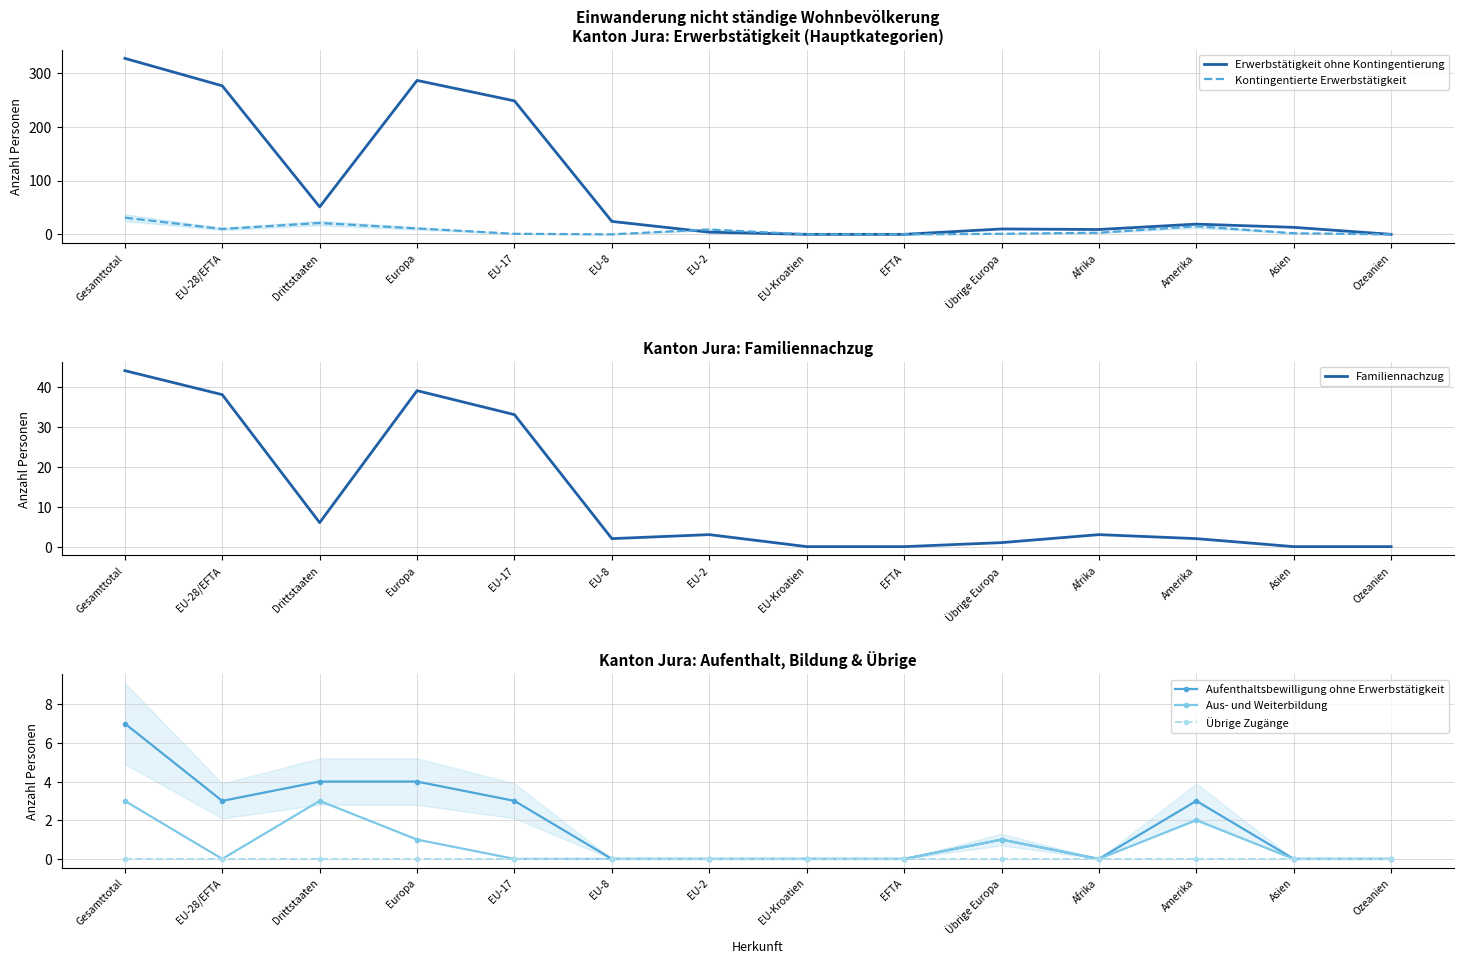

What is the spread (max minus min) of values at Gesamttotal?

327